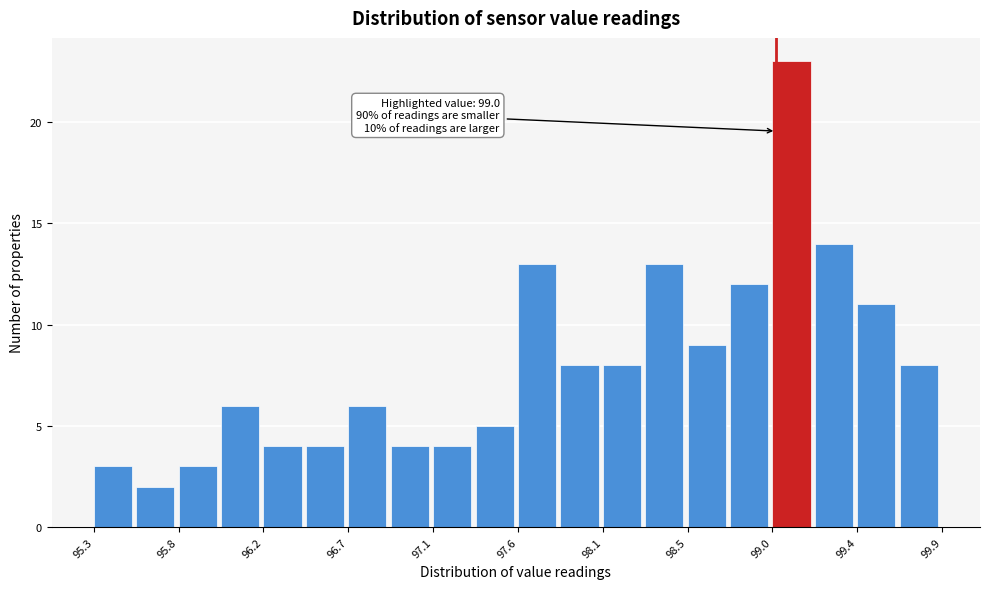

Over which range of the x-axis is the bar tallest?

98.98 to 99.21